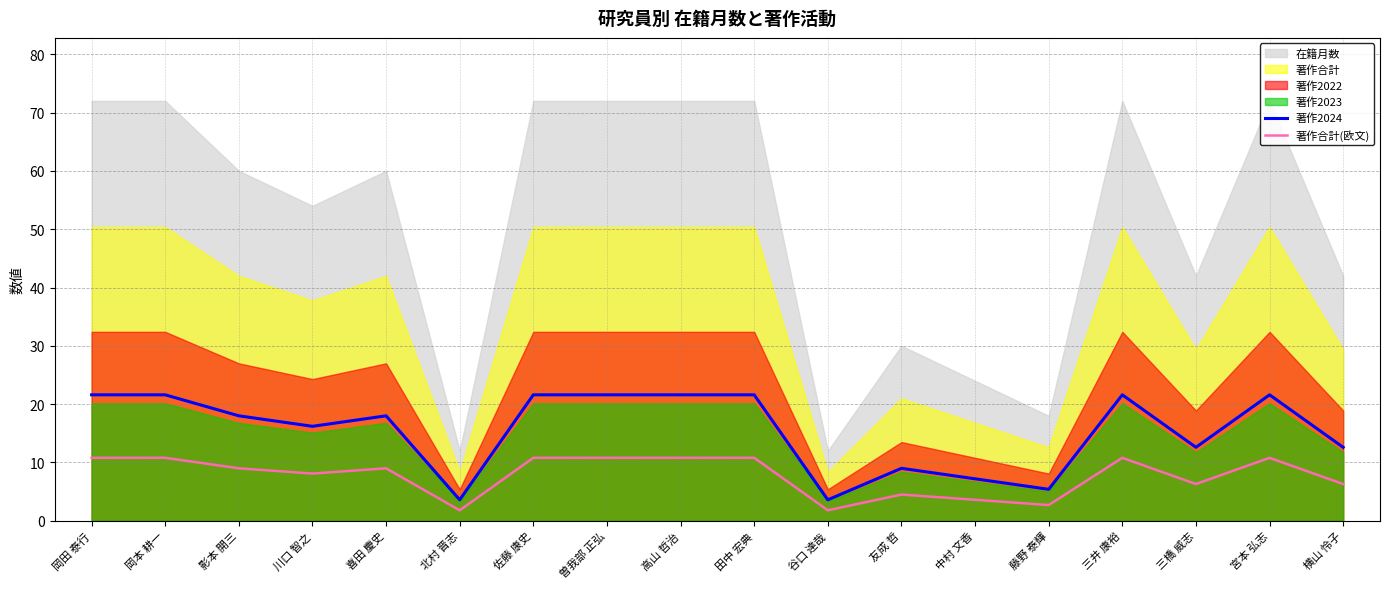

What is the highest value of the 著作2024 series?

21.6